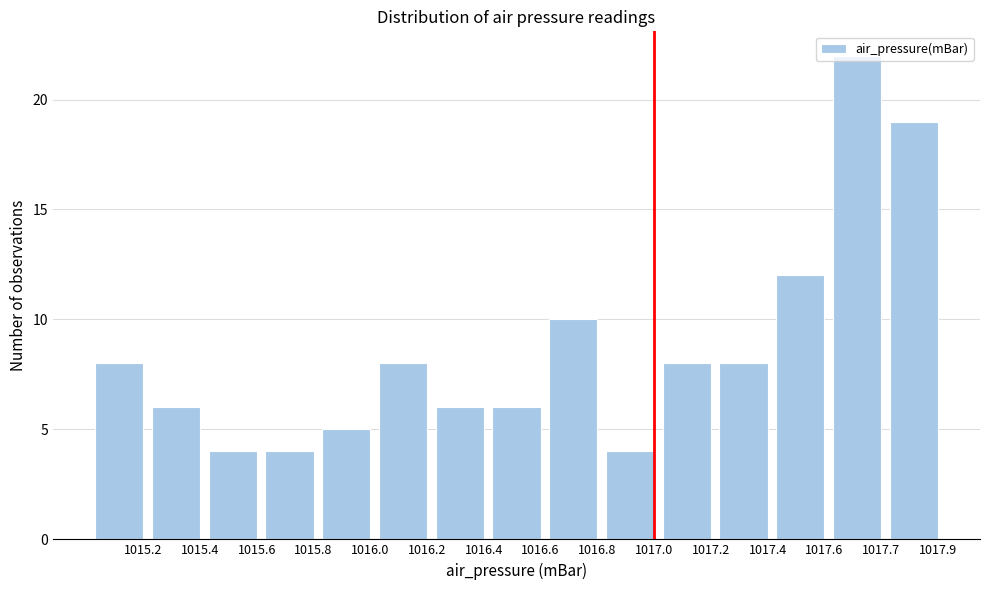

What is the minimum value shown in the chart?

4